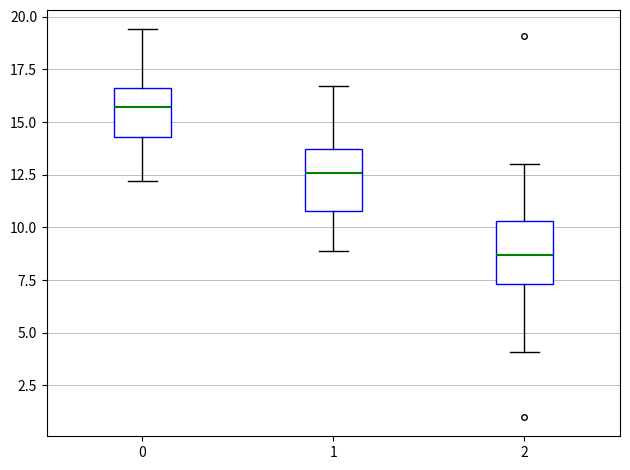

Which box's median line is the lowest?

2